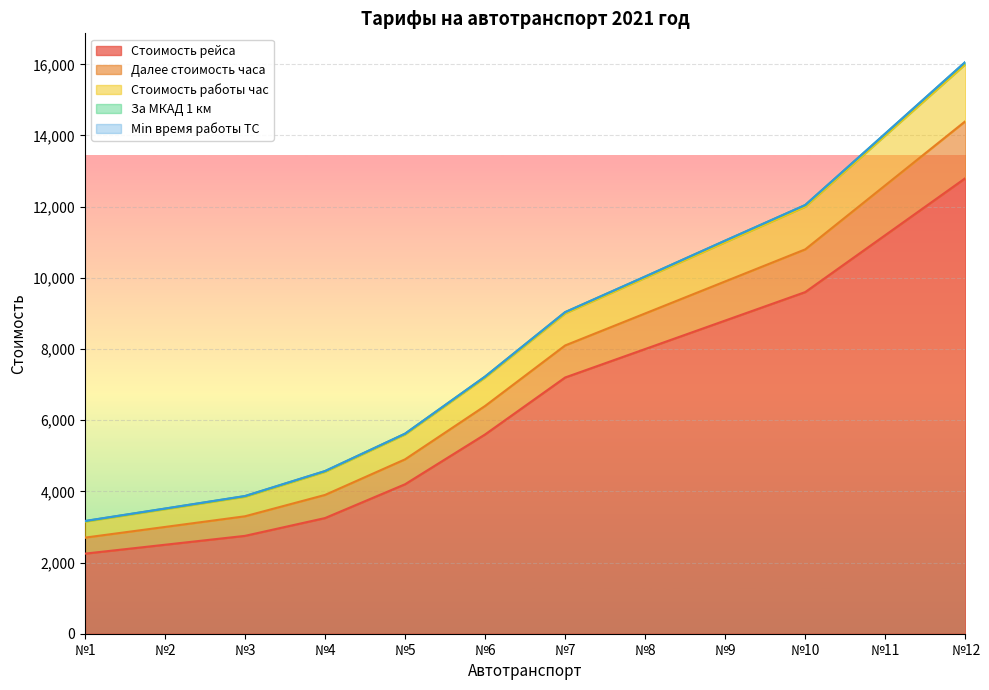

How many data points in За МКАД 1 км are above 8100?

5